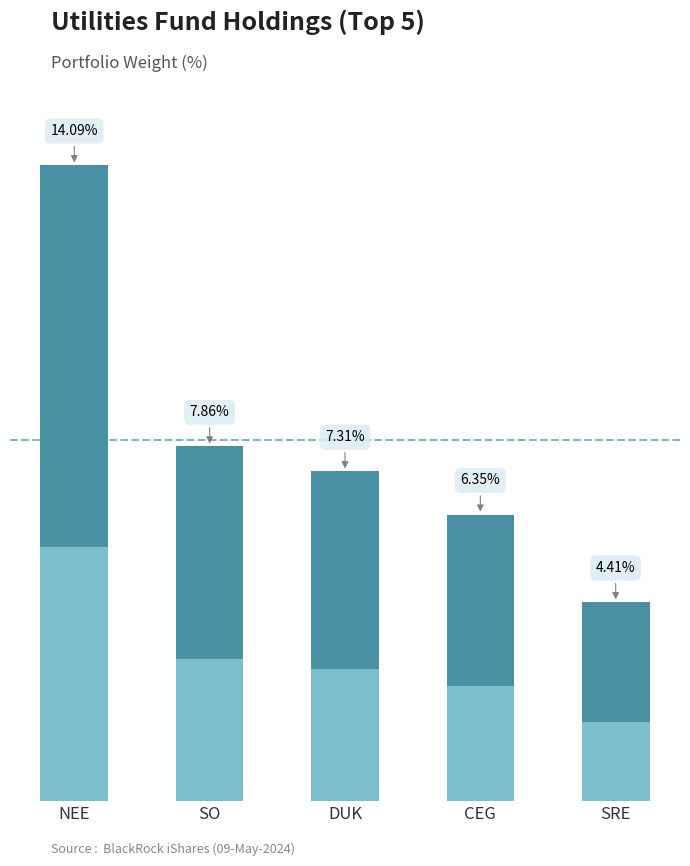

How many data points does each series have?

5